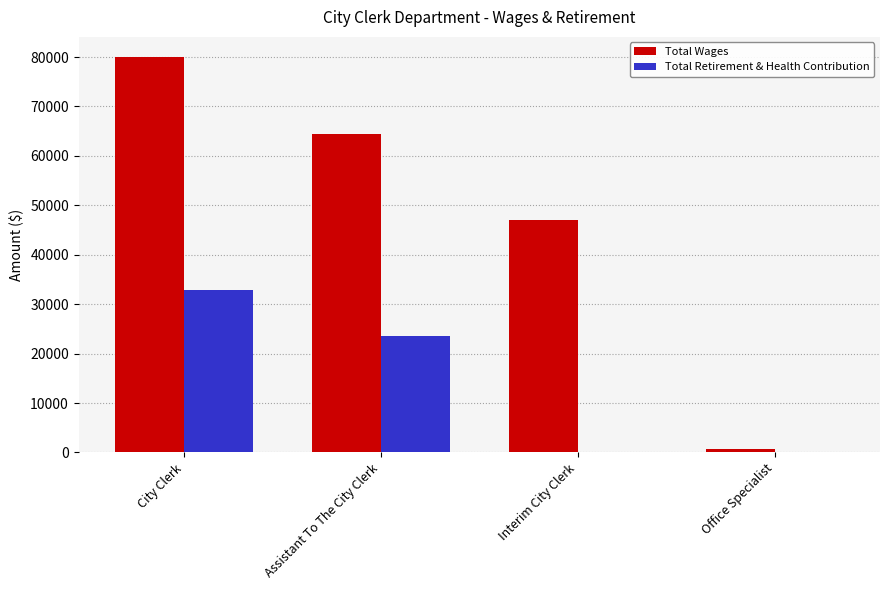

How many groups of bars are there?

4